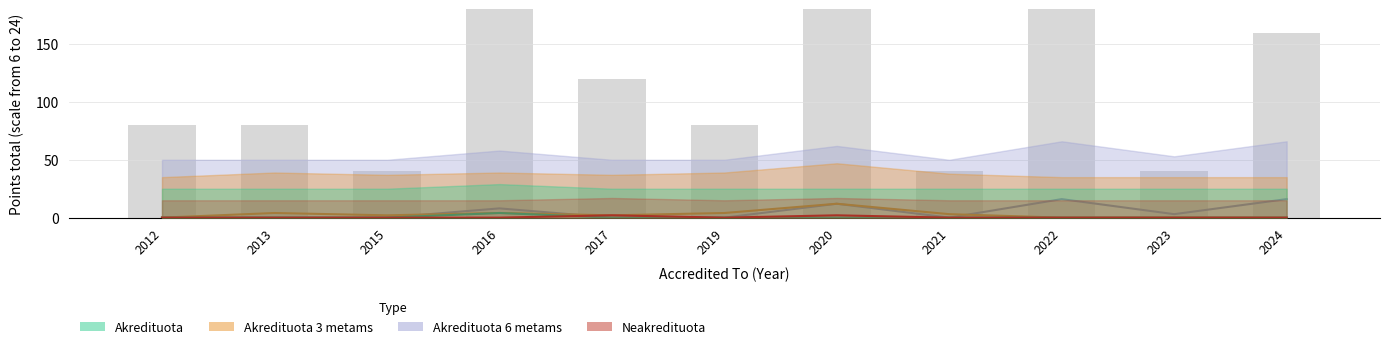

How many groups of bars are there?

11